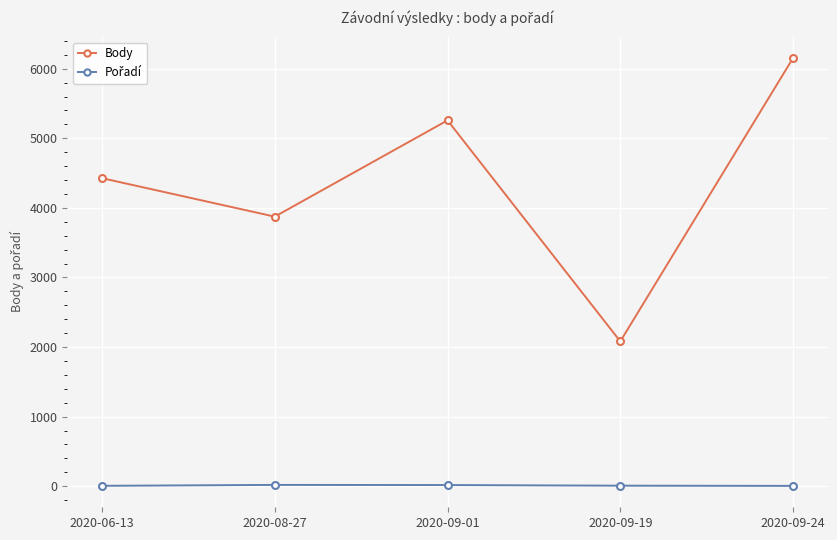

Between 2020-06-13 and 2020-09-24, which series saw the biggest shift?

Body